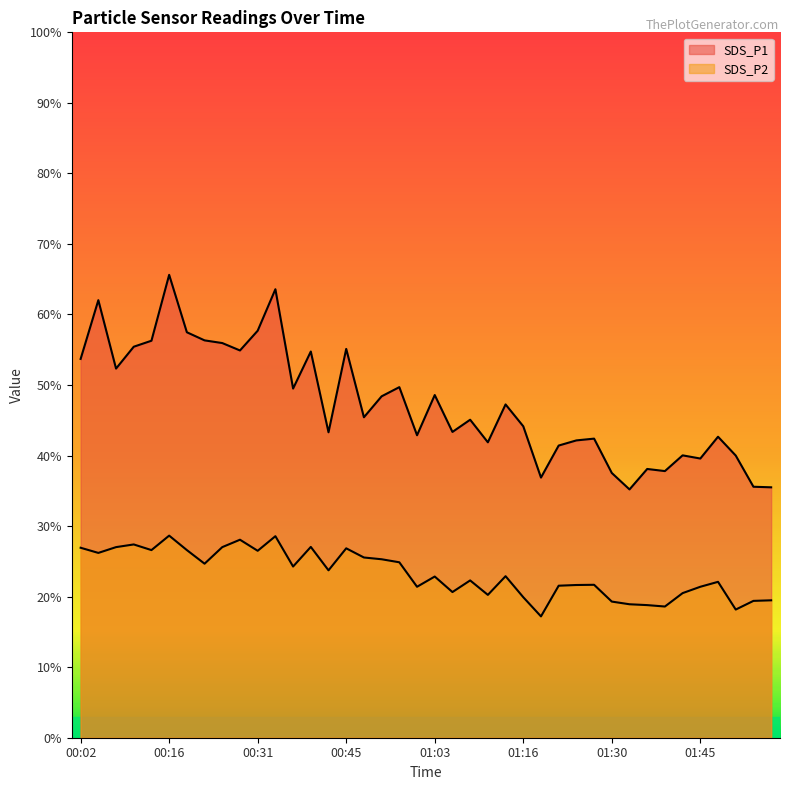

What is the sum of all SDS_P1 values?

1895.5